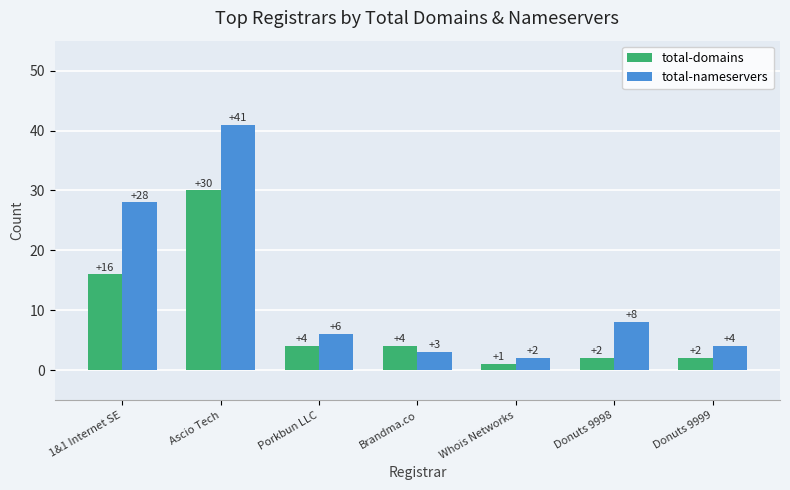

Which series has the largest total across all categories?

total-nameservers